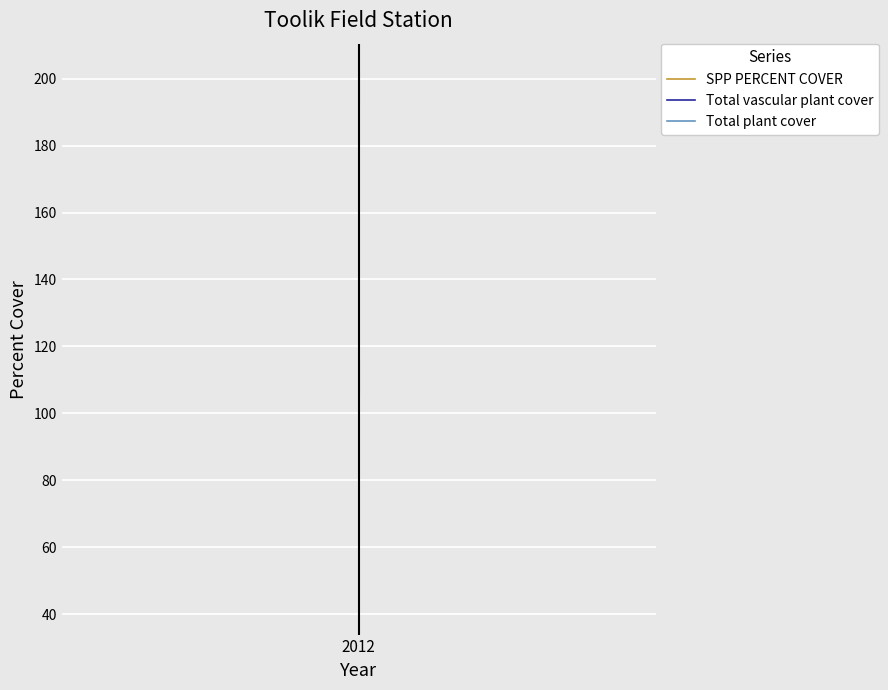

True or false: Total plant cover and SPP PERCENT COVER intersect in this chart.

False